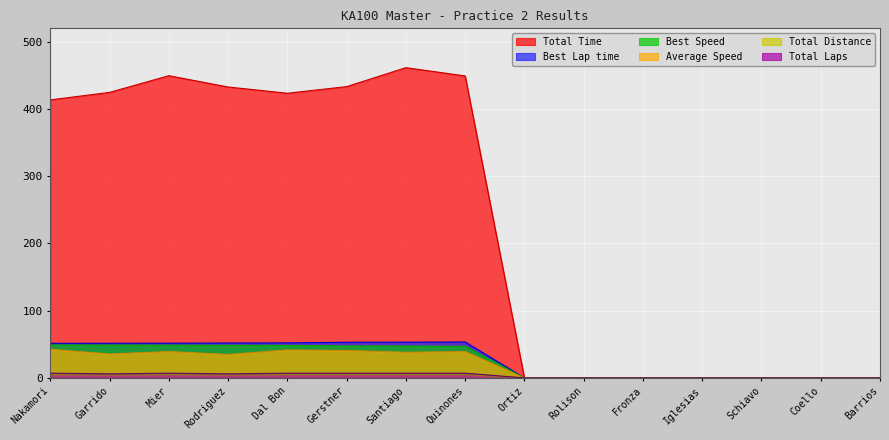

How many data points in Average Speed are above 34?

8